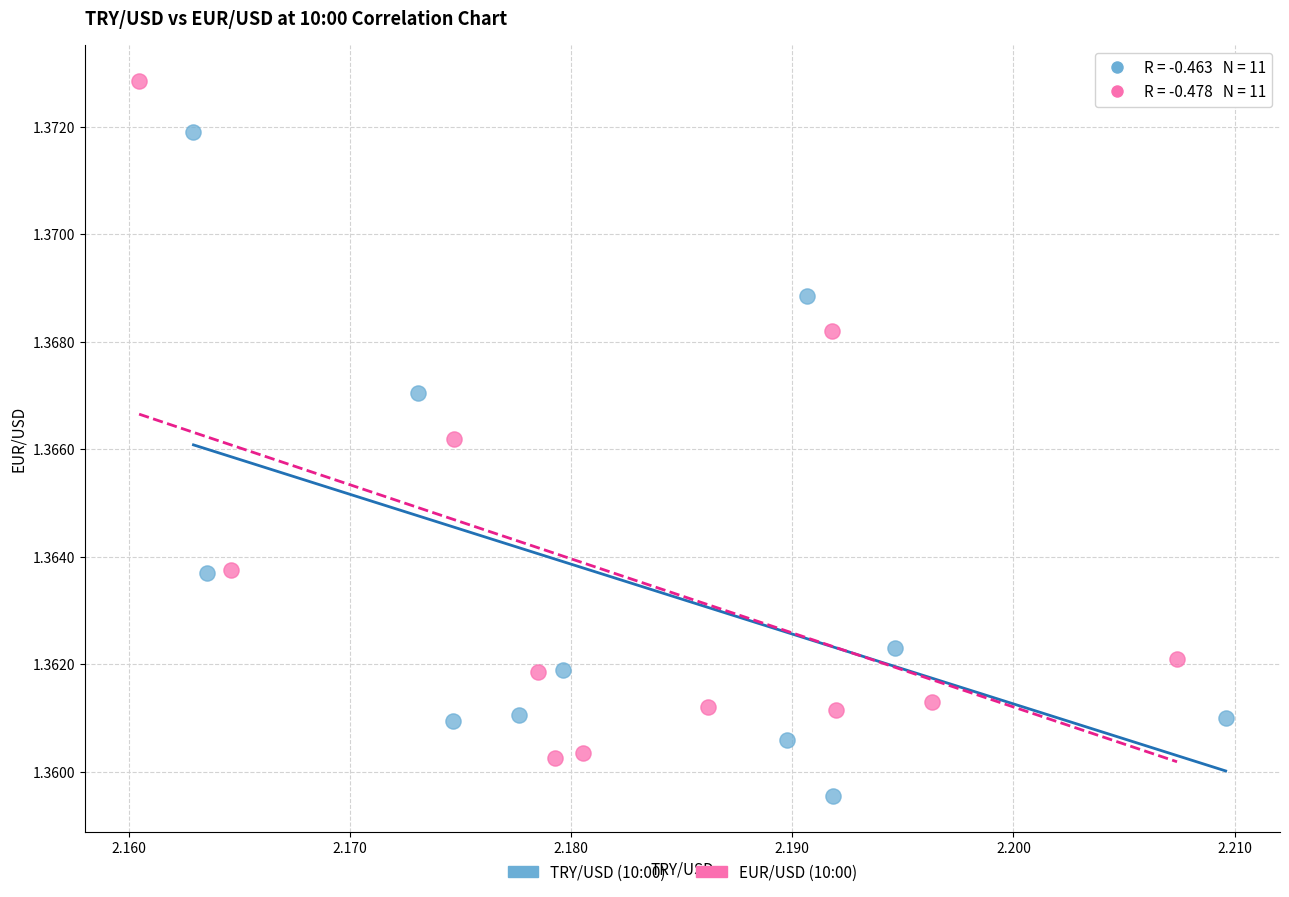

Which series contains the lowest Y value?

TRY/USD (10:00)